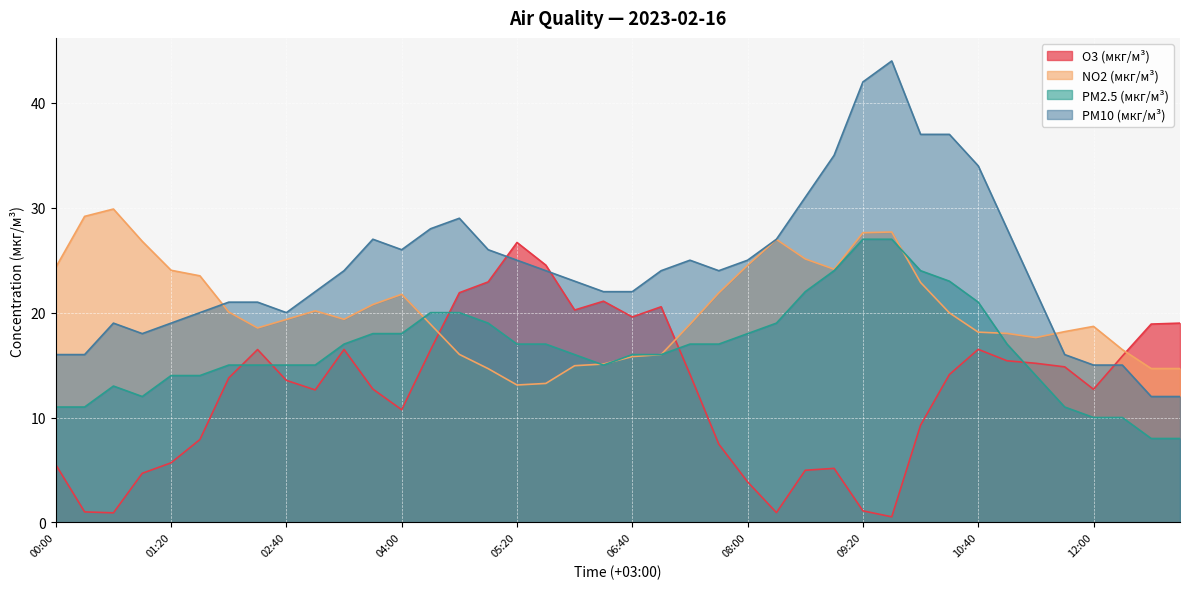

Rank the series by their average value, from highest to lowest.

PM10 (мкг/м³), NO2 (мкг/м³), PM2.5 (мкг/м³), O3 (мкг/м³)